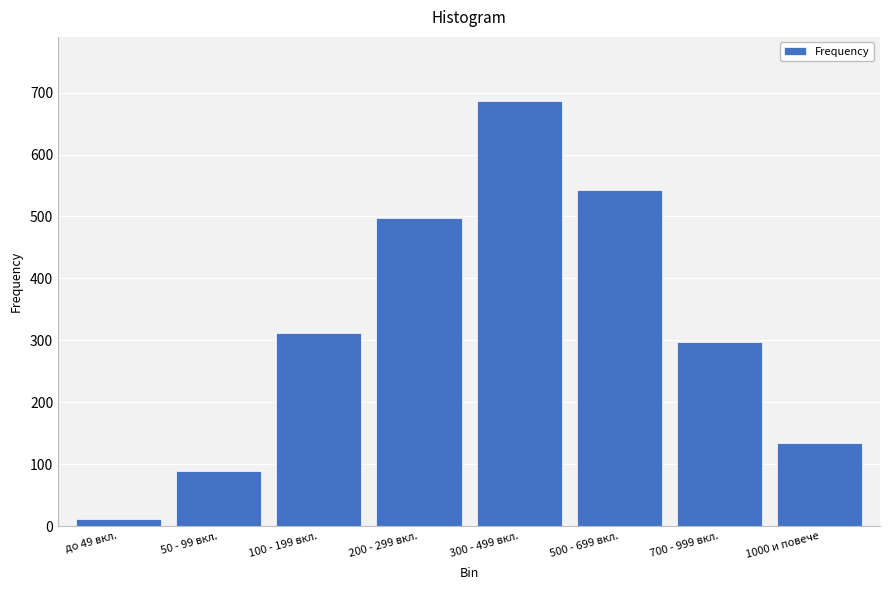

Reading right to left, list all the values displayed in this chart.

1000 и повече=134	700 - 999 вкл.=298	500 - 699 вкл.=543	300 - 499 вкл.=687	200 - 299 вкл.=498	100 - 199 вкл.=312	50 - 99 вкл.=89	до 49 вкл.=12